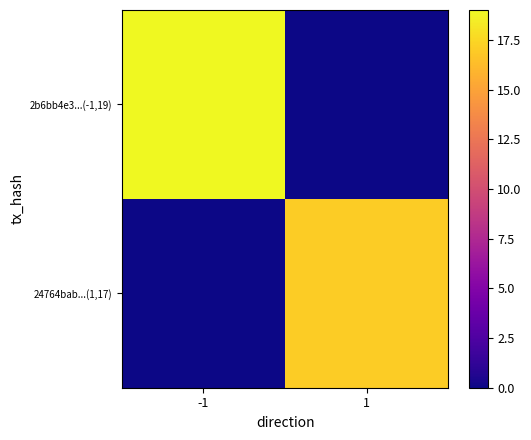

Which series changed the most between -1 and 1?

2b6bb4e3...(-1,19)